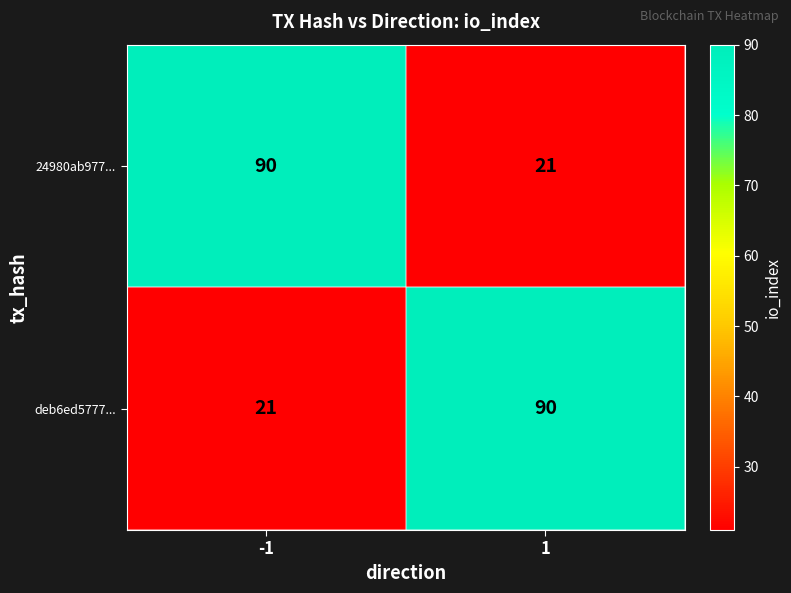

At 1, list the series in order from smallest to largest.

24980ab977..., deb6ed5777...